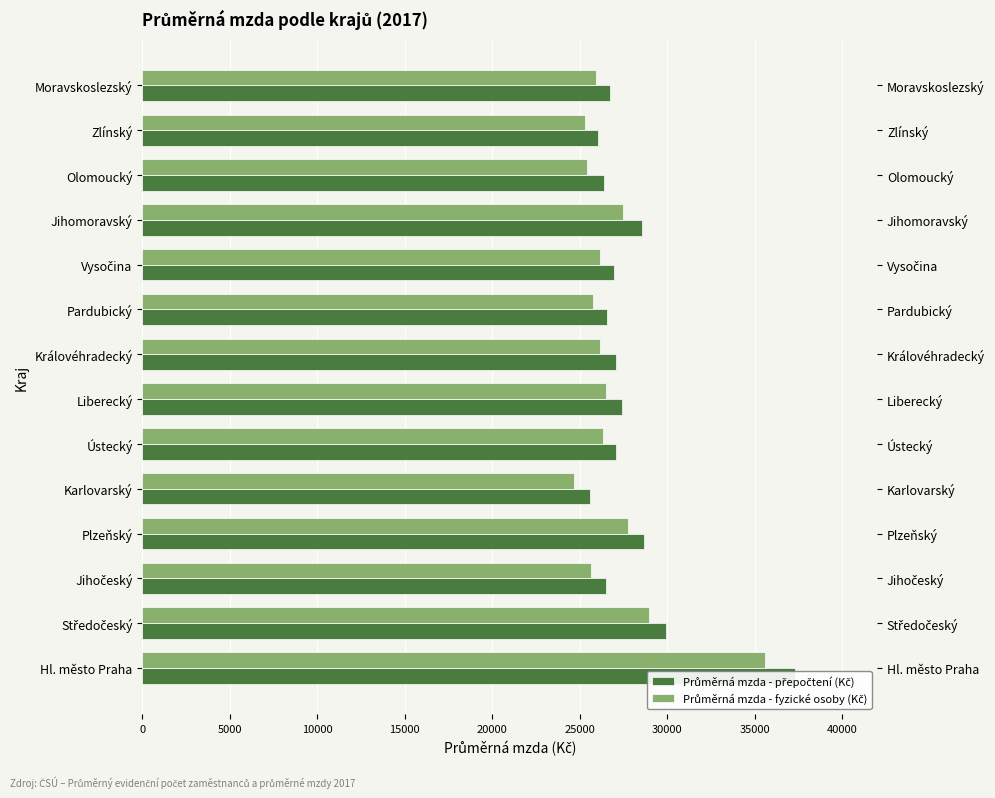

At how many categories does at least one series exceed 32674?

1